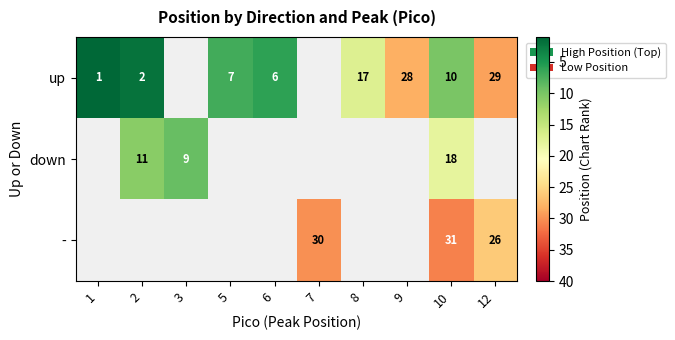

Which label corresponds to the largest value in the chart?

10